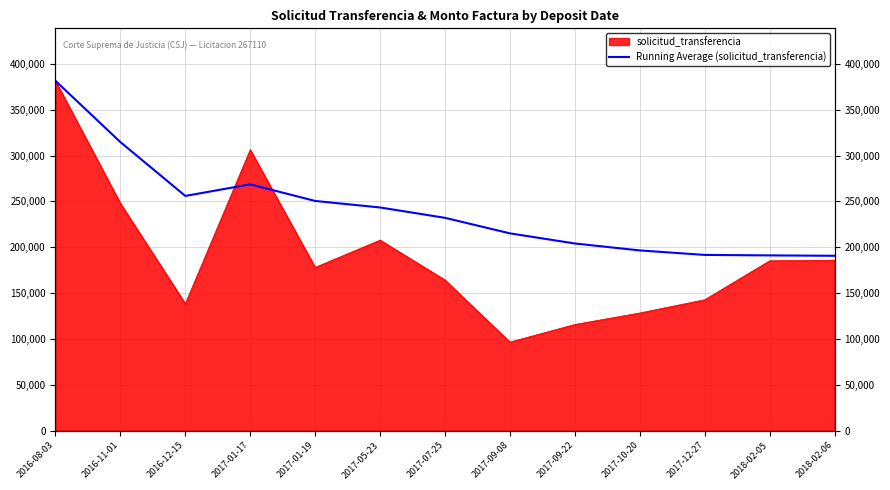

What is the difference between the maximum and second lowest values?

190343.2